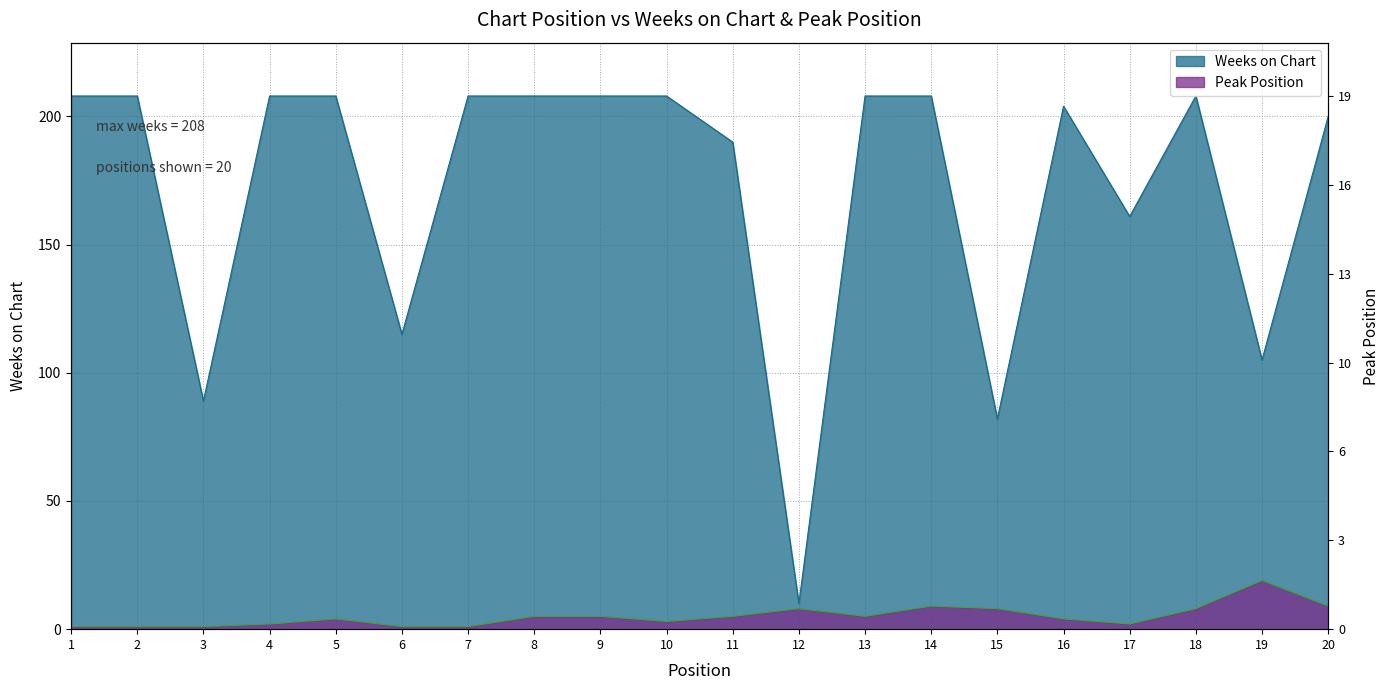

List the labels in order of Peak Position value, smallest first.

1, 2, 3, 6, 7, 4, 17, 10, 5, 16, 8, 9, 11, 13, 12, 15, 18, 14, 20, 19